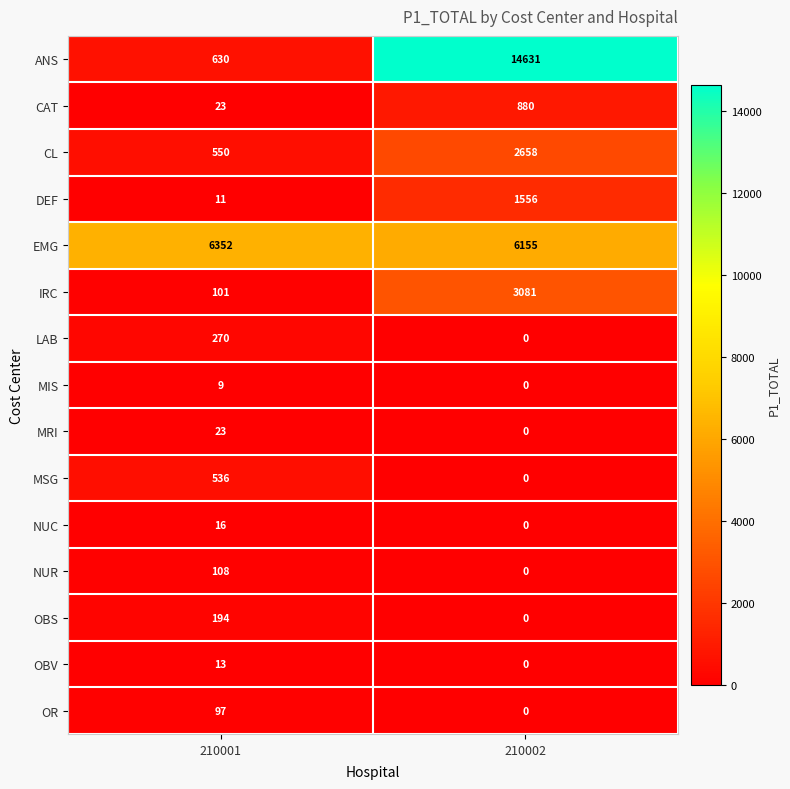

At which category does the chart reach its peak across all series?

210002